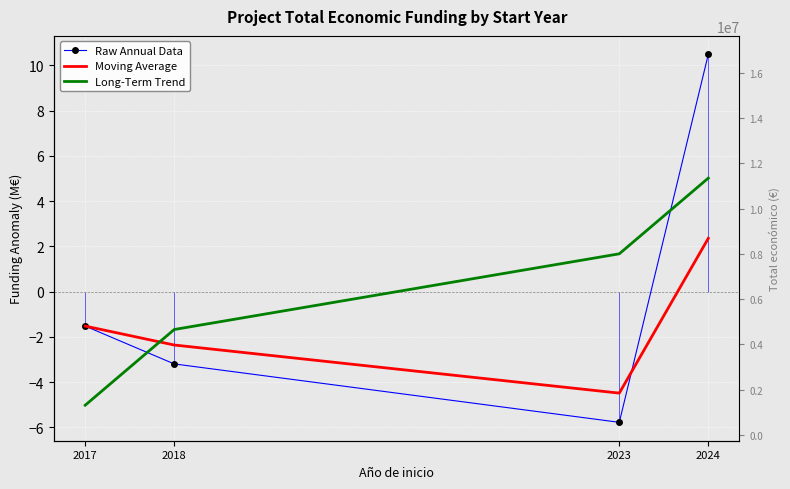

Where does the Long-Term Trend series first go above 1?

2023